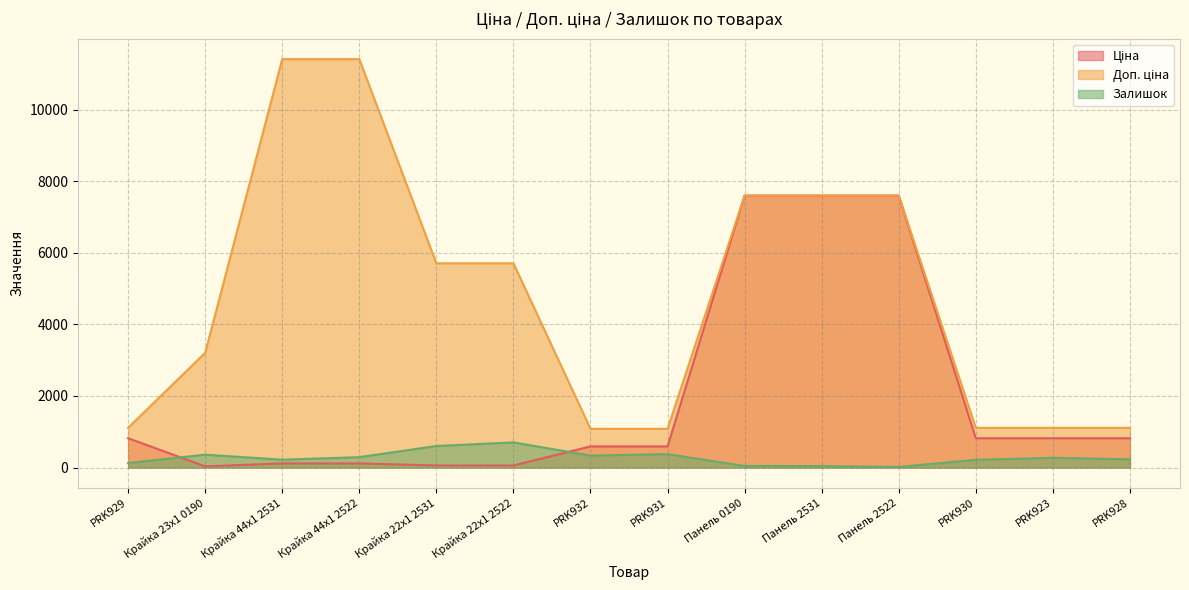

Rank the series at PRK930 from lowest to highest value.

Залишок, Ціна, Доп. ціна